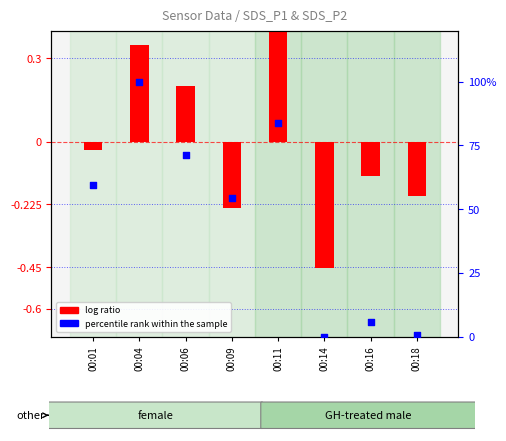

Which series has the largest Y range (max minus min)?

percentile rank within the sample